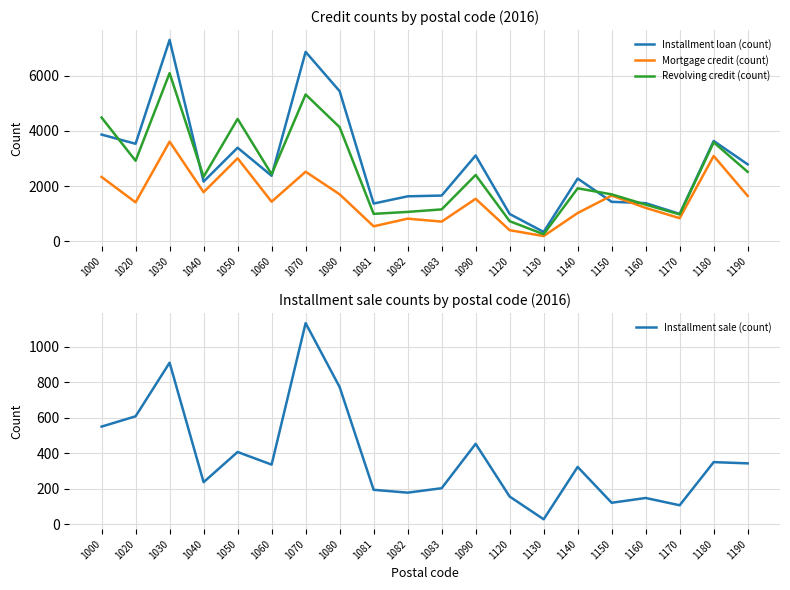

In Mortgage credit (count), how many points are higher than both neighbors (excluding endpoints)?

7